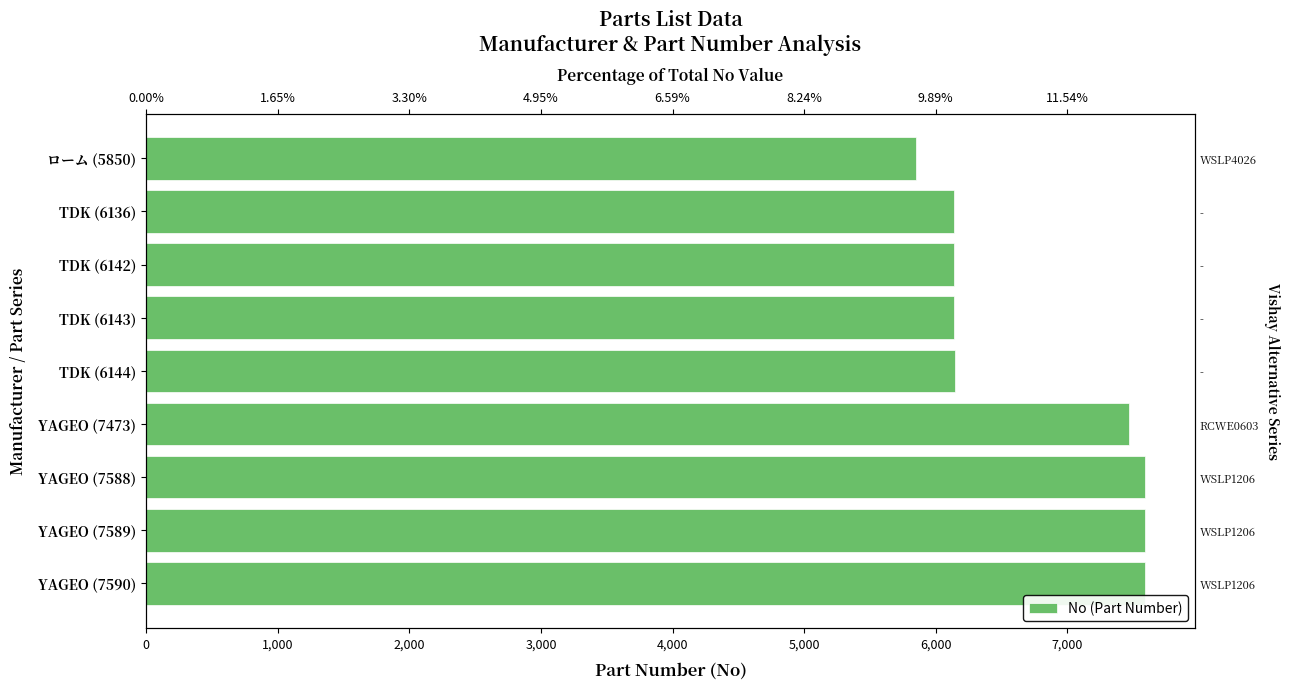

Is it true that the value at TDK (6144) is 9766?

False